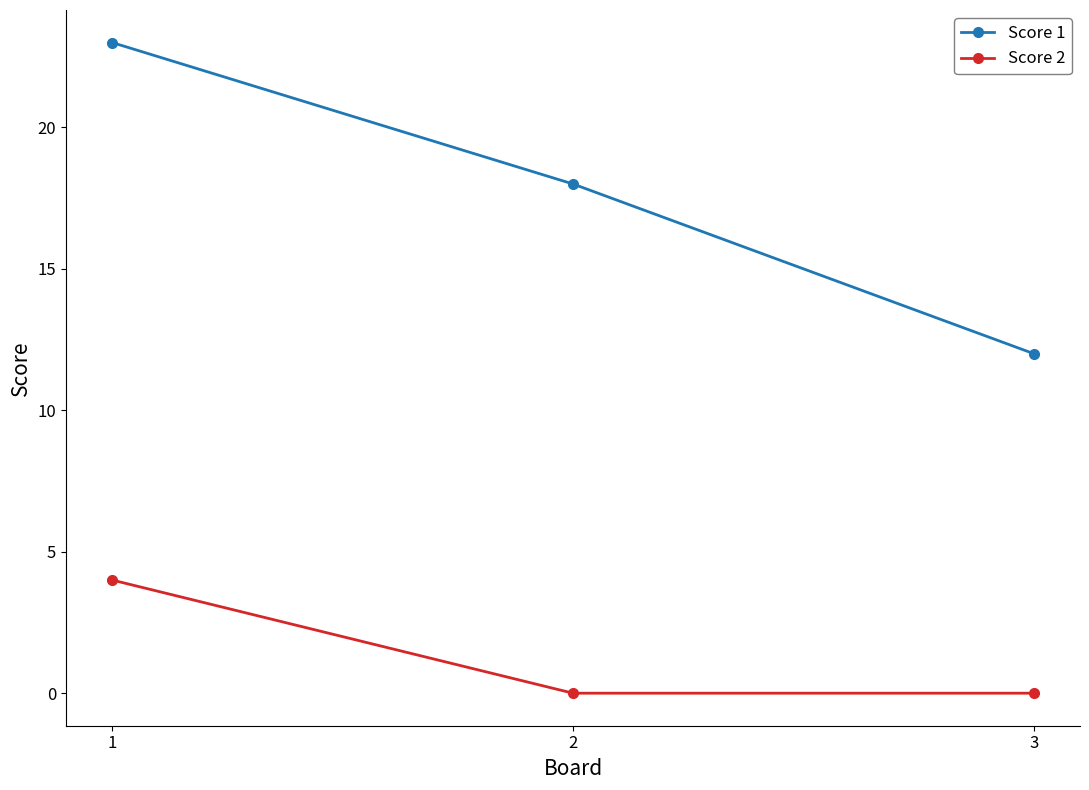

Which series has the widest spread of values?

Score 1